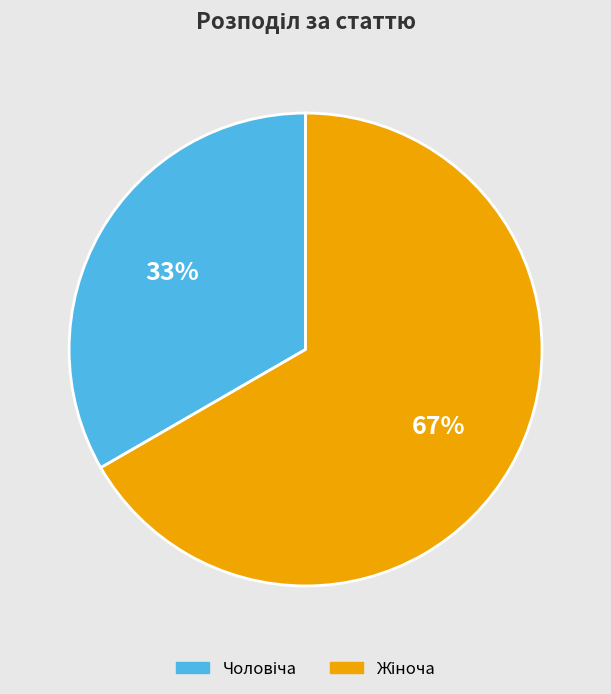

To the nearest percent, what is the average slice percentage?

50%